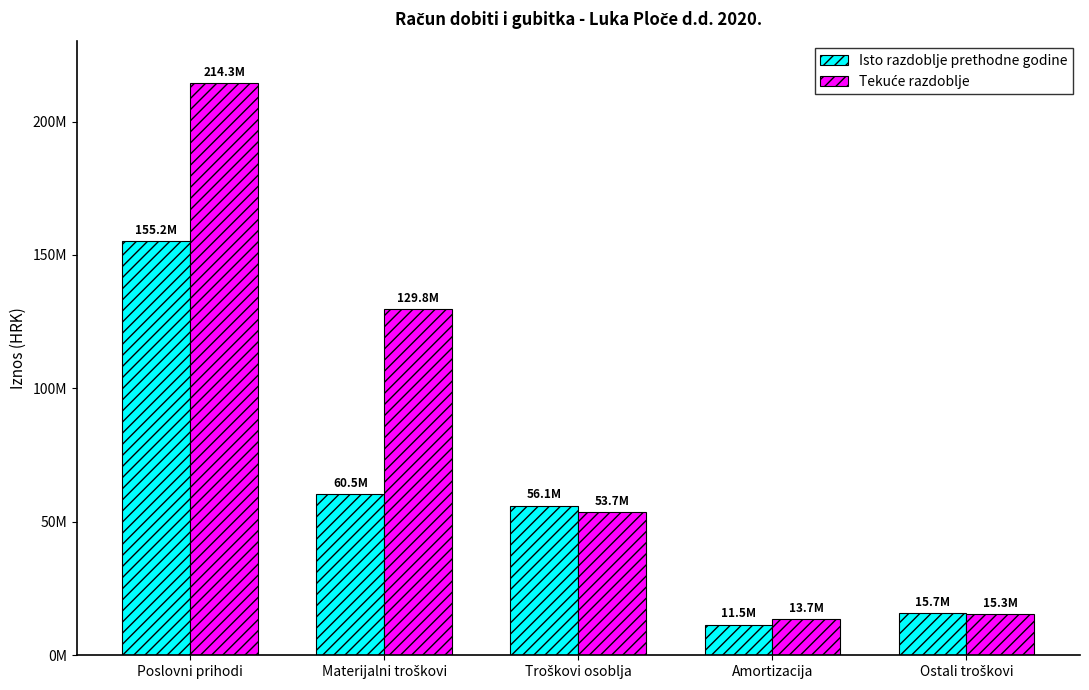

At which category is the sum across all series the highest?

Poslovni prihodi